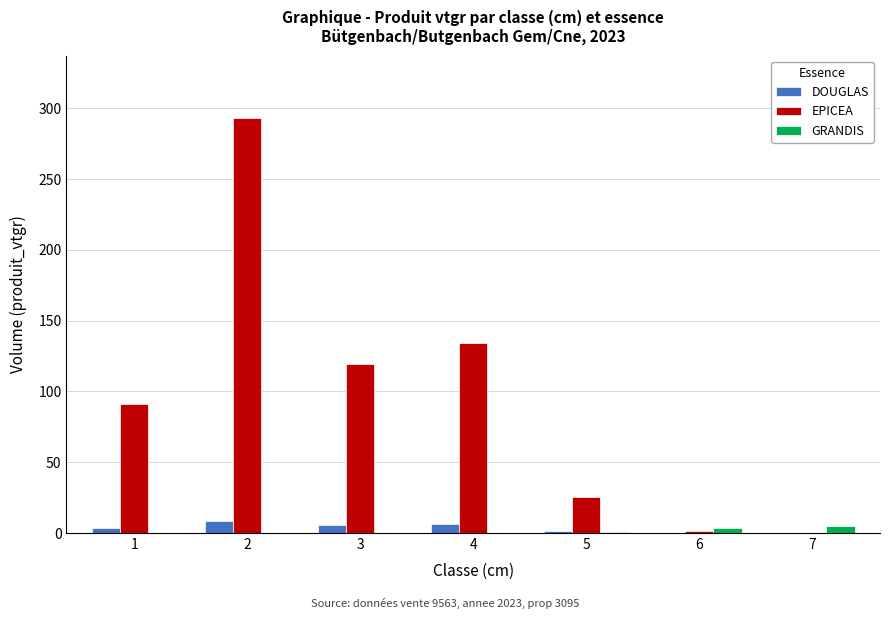

Which series changed the most between 2 and 6?

EPICEA